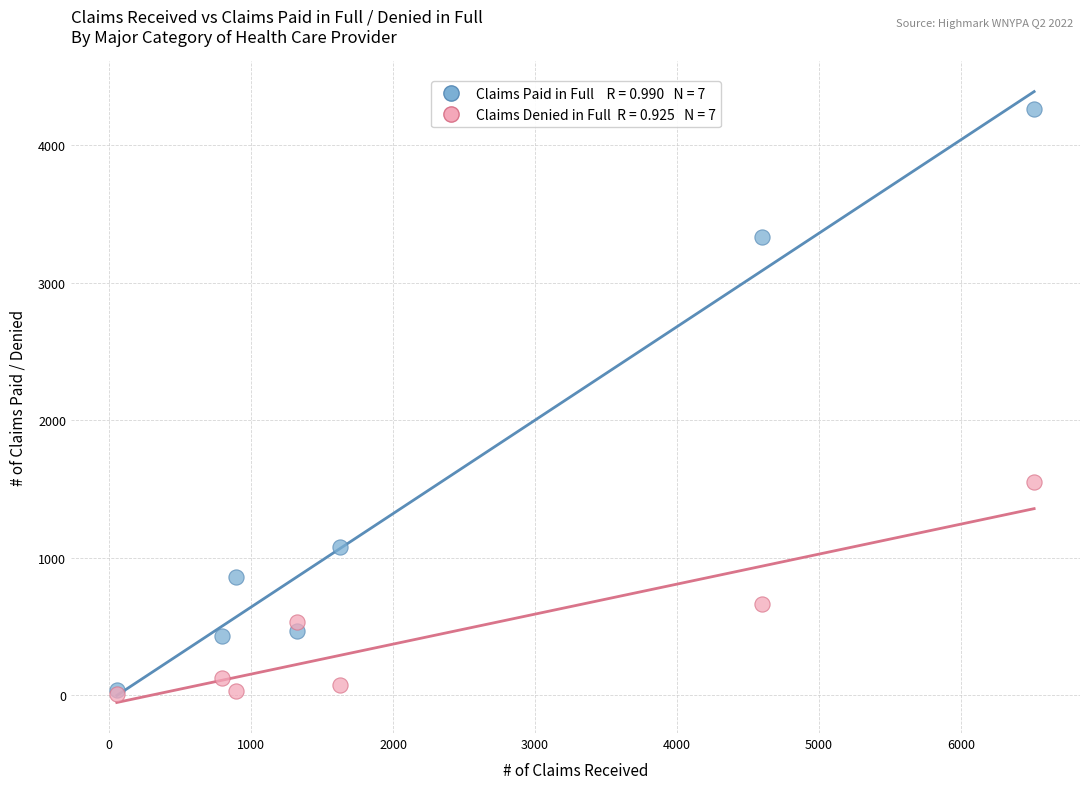

Across all series, what Y value is closest to 2138?

1554